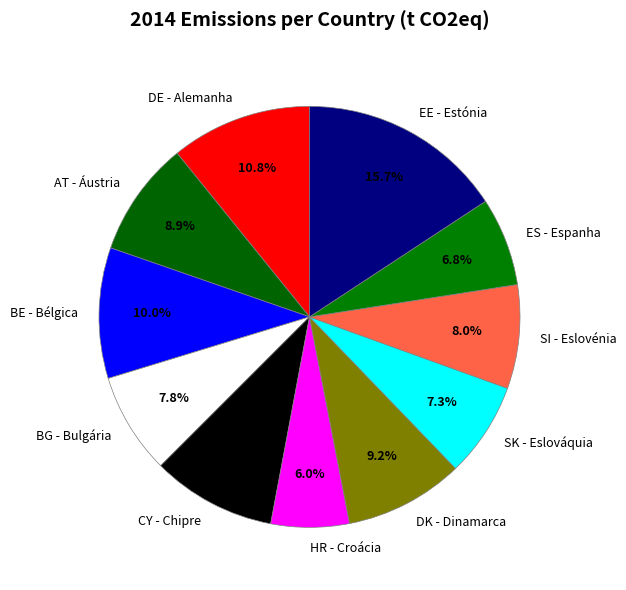

Approximately how many times larger is the value at DK - Dinamarca compared to EE - Estónia?

0.6